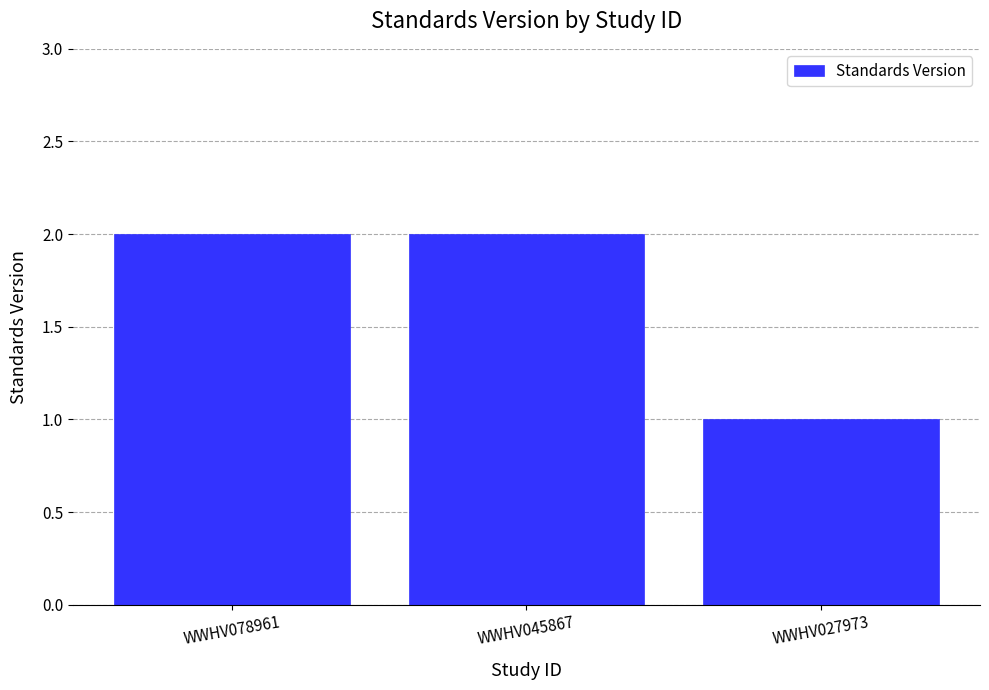

How many values are between 1 and 2?

3